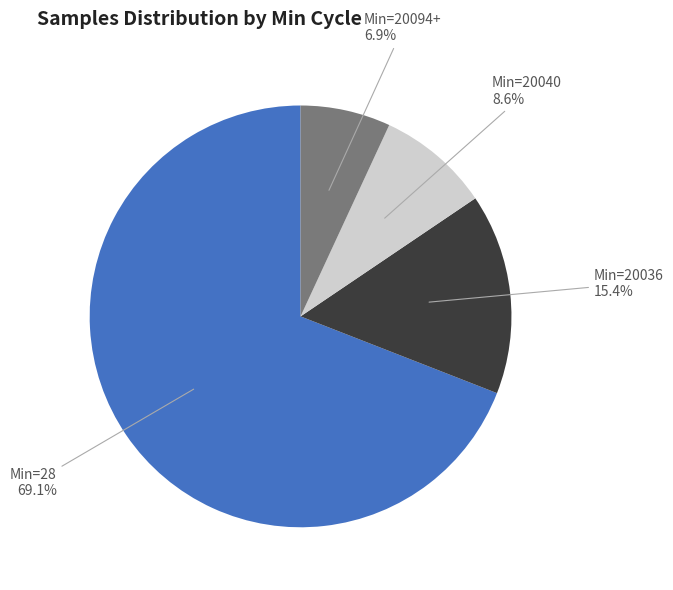

Is there a majority slice in this chart?

Yes